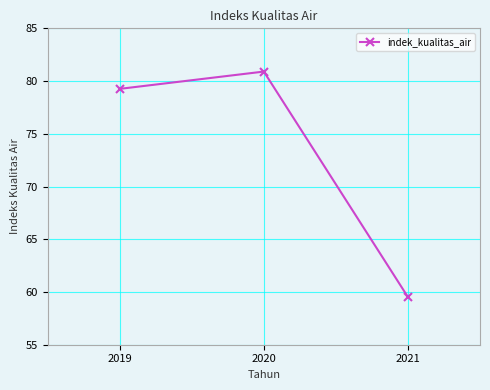

Rank the categories by value from highest to lowest.

2020, 2019, 2021